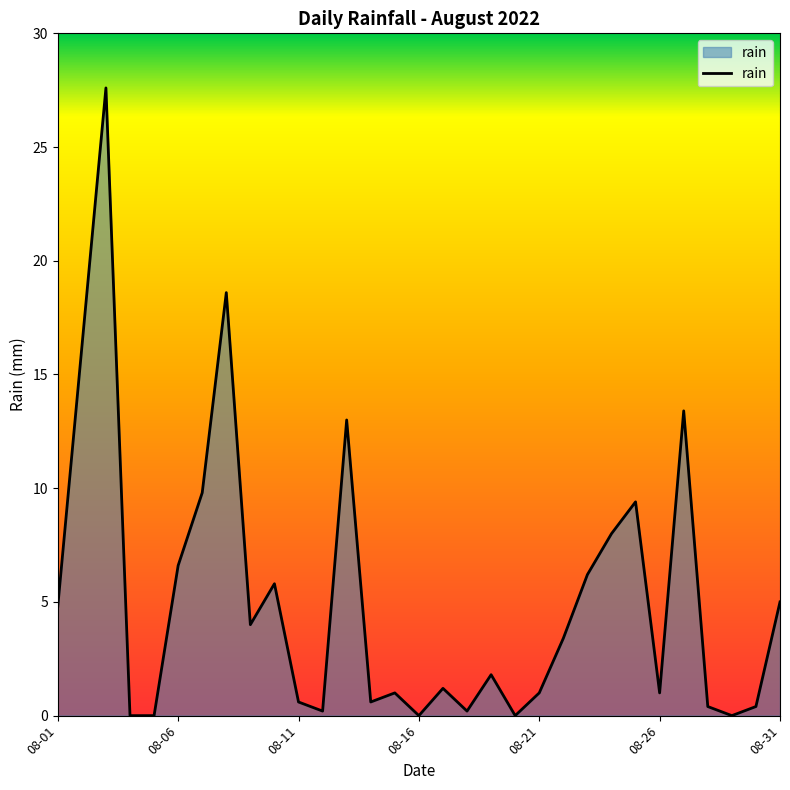

What is the value of the 18th point from the left?

0.2